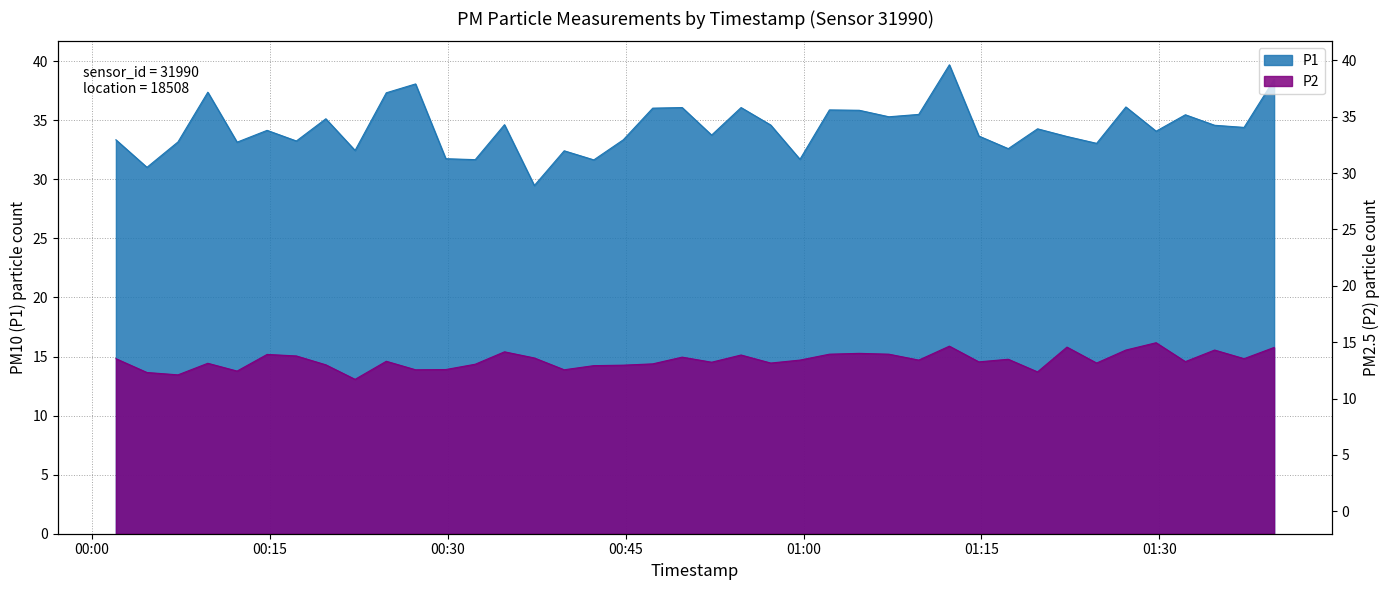

What is the sum of the P2 values at 2023-03-02T01:32:12 and 2023-03-02T01:17:16?

29.3